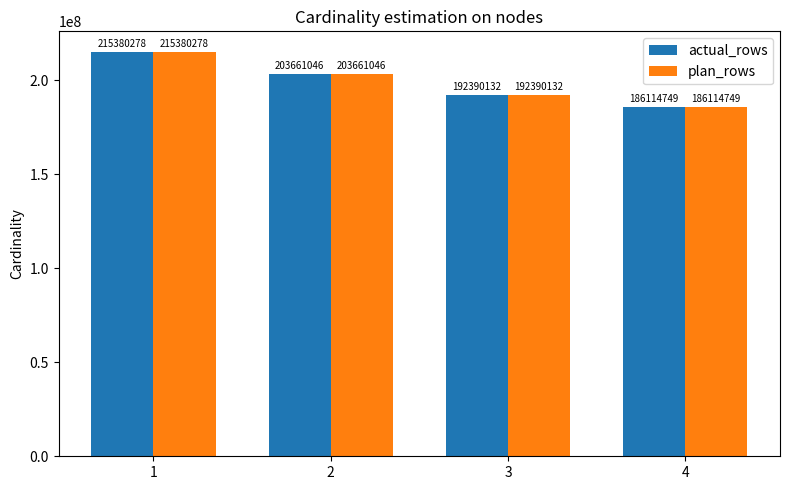

What is the value of the plan_rows bar at the 4th from the left?

186114749